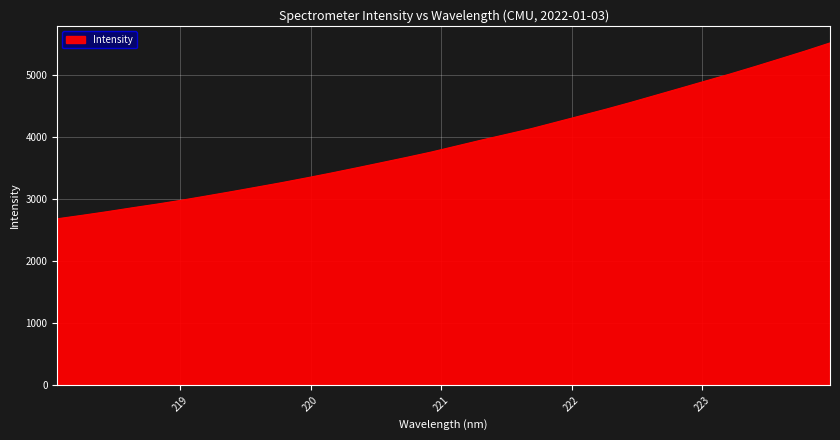

How many lines are shown in the chart?

1